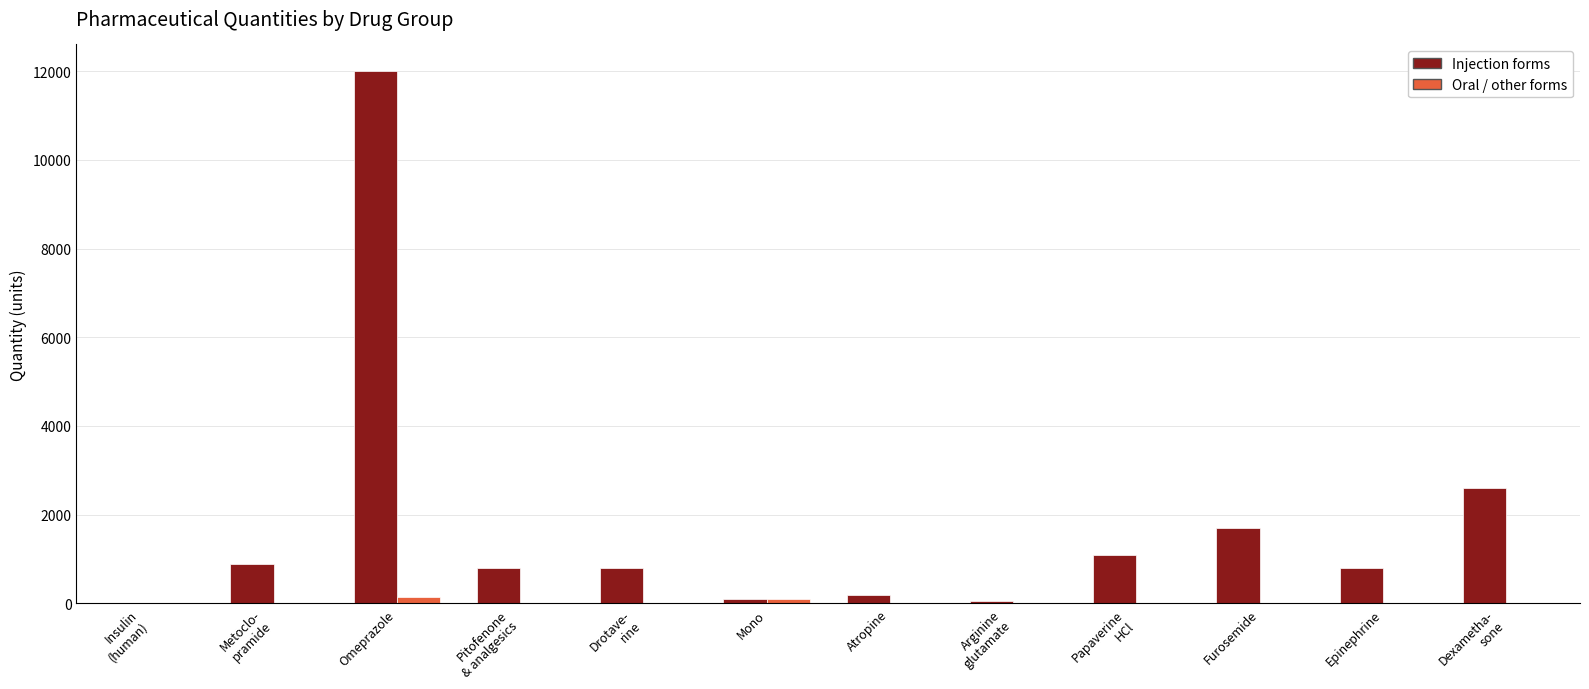

Which series has the largest total across all categories?

Injection forms